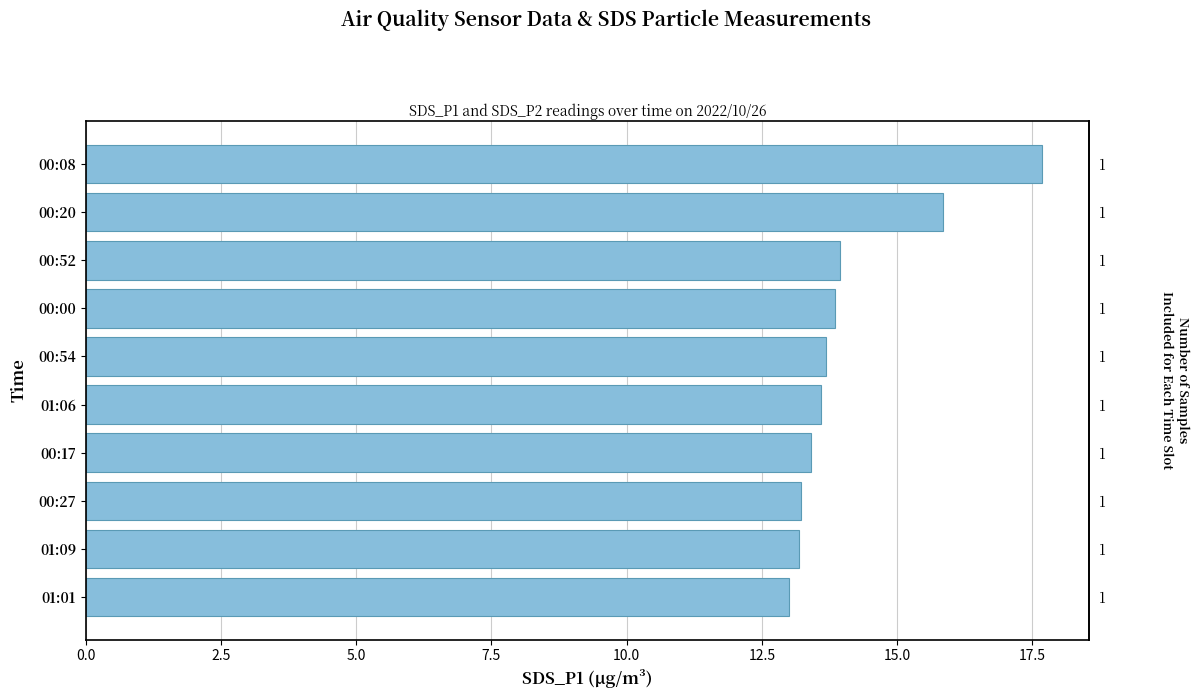

Is it true that the value at 00:54 is 13.7?

True